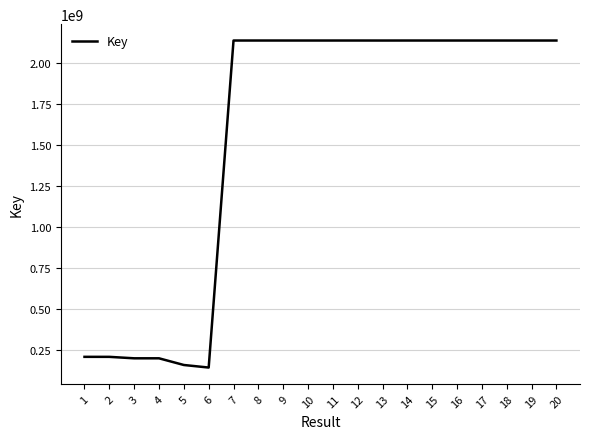

What is the difference between the maximum and minimum values?

1993124547